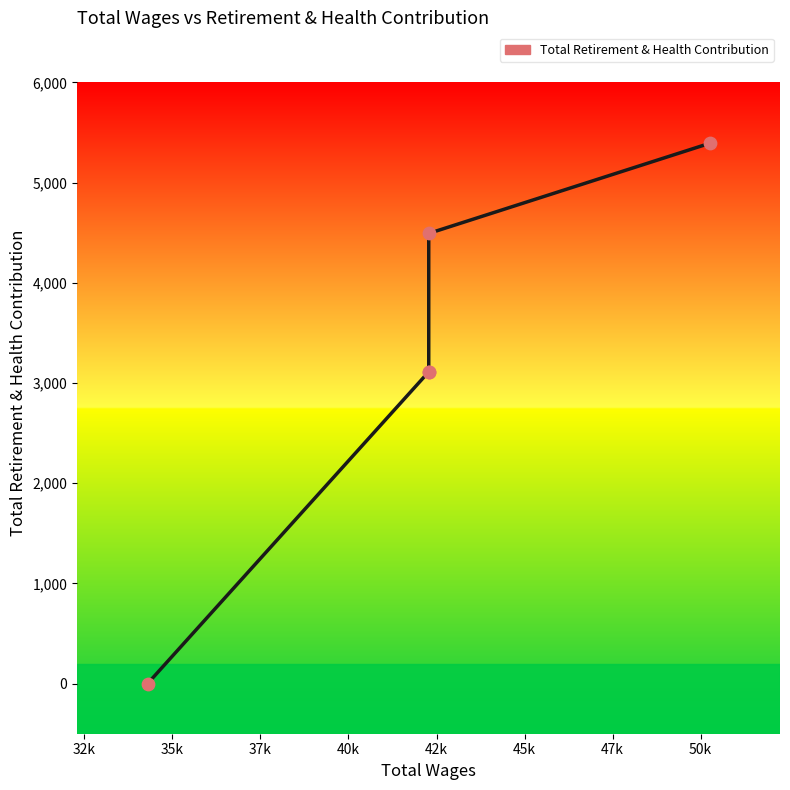

What is the change in value from 35k to 37k?

+1381